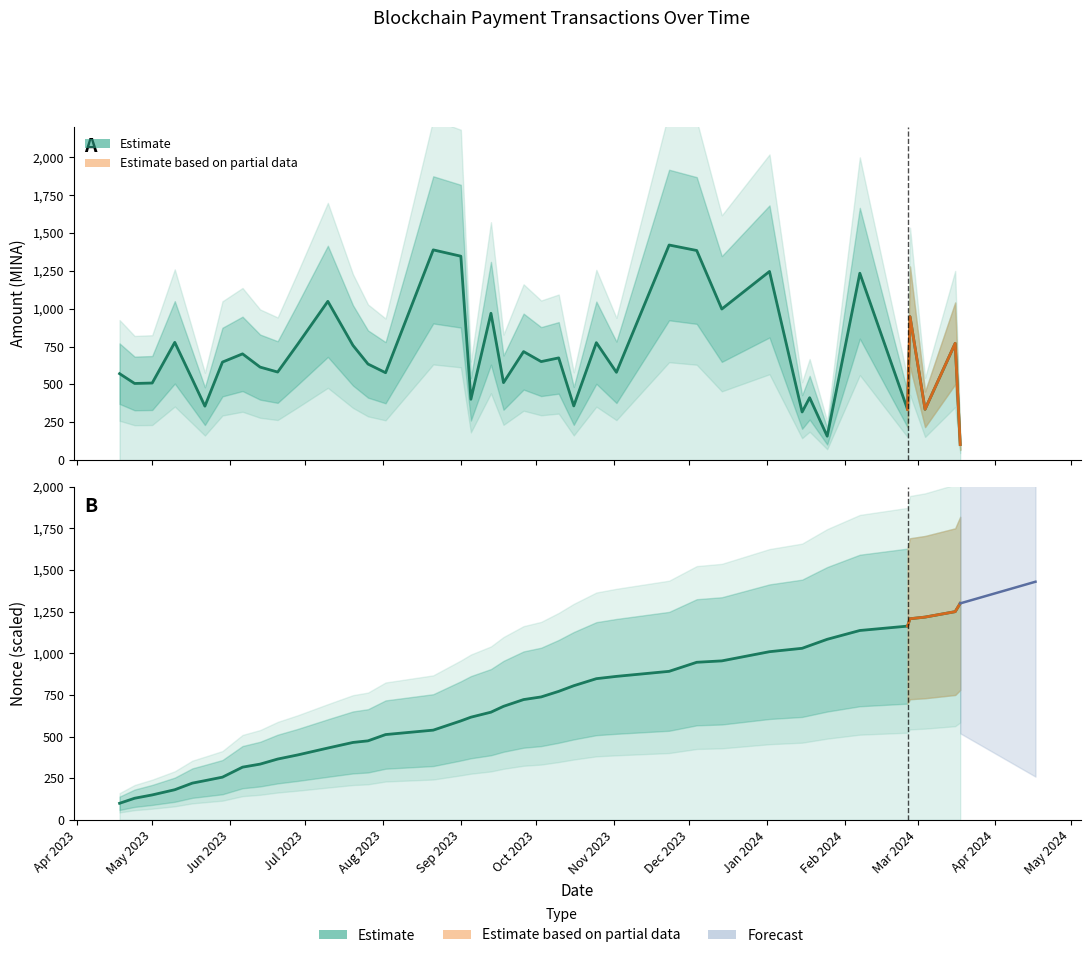

What is the total value across all series at 2024-02-27?

2155.2